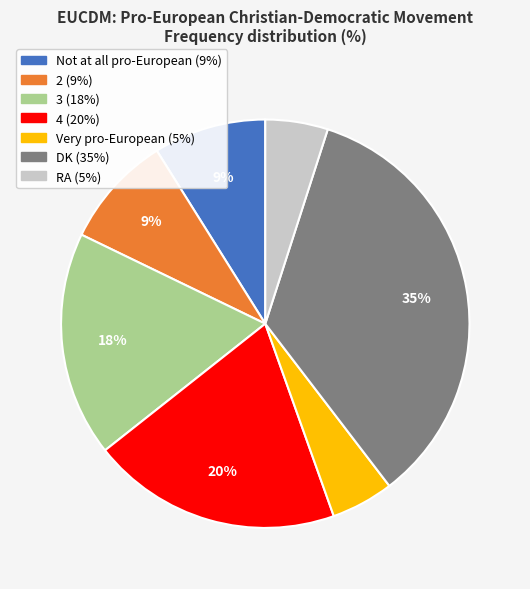

Does RA represent more than half of the total?

No